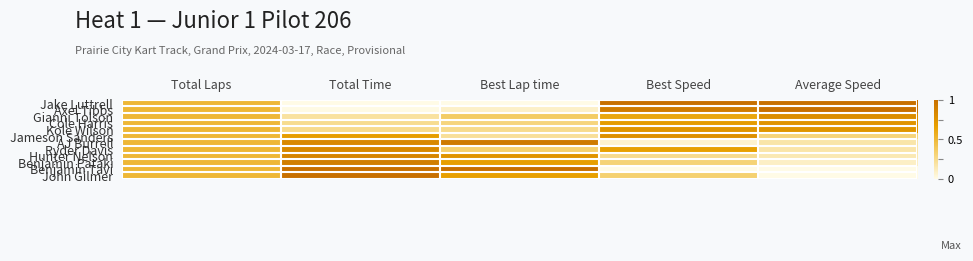

Reading right to left, list all the values displayed in this chart.

Jake Luttrell: Average Speed=1.0	Best Speed=1.0	Best Lap time=0.0	Total Time=0.0	Total Laps=0.5
Axel Tibbs: Average Speed=1.0	Best Speed=0.9	Best Lap time=0.1	Total Time=0.0	Total Laps=0.5
Gianni Tolson: Average Speed=0.8	Best Speed=0.6	Best Lap time=0.4	Total Time=0.2	Total Laps=0.5
Cole Harris: Average Speed=0.7	Best Speed=0.7	Best Lap time=0.3	Total Time=0.2	Total Laps=0.5
Kole Wilson: Average Speed=0.7	Best Speed=0.7	Best Lap time=0.2	Total Time=0.2	Total Laps=0.5
Jameson Sanders: Average Speed=0.3	Best Speed=0.8	Best Lap time=0.2	Total Time=0.7	Total Laps=0.5
AJ Burrell: Average Speed=0.2	Best Speed=0.1	Best Lap time=0.9	Total Time=0.8	Total Laps=0.5
Ryder Davis: Average Speed=0.2	Best Speed=0.7	Best Lap time=0.3	Total Time=0.8	Total Laps=0.5
Hunter Nelson: Average Speed=0.1	Best Speed=0.2	Best Lap time=0.7	Total Time=0.9	Total Laps=0.5
Benjamin Pataki: Average Speed=0.1	Best Speed=0.3	Best Lap time=0.7	Total Time=0.9	Total Laps=0.5
Benjamin Tavi: Average Speed=0.0	Best Speed=0.0	Best Lap time=1.0	Total Time=1.0	Total Laps=0.5
John Gilmer: Average Speed=0.0	Best Speed=0.3	Best Lap time=0.7	Total Time=1.0	Total Laps=0.5